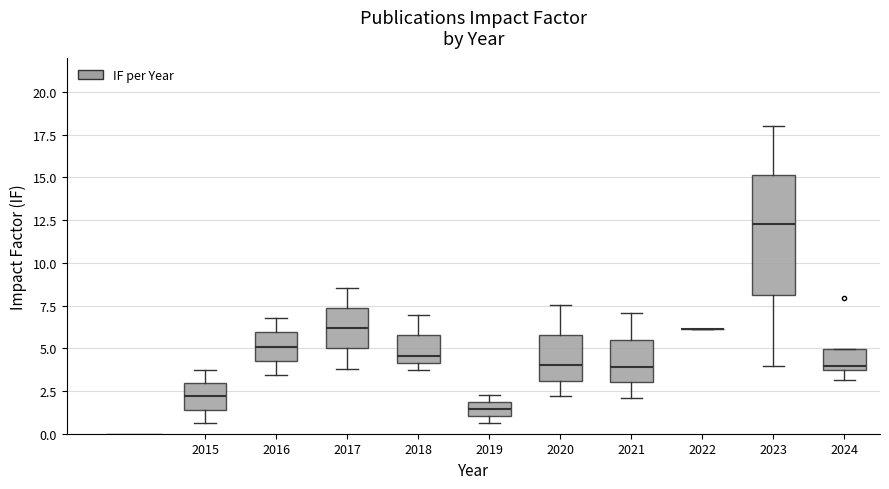

What is the maximum value shown in the chart?

18.0